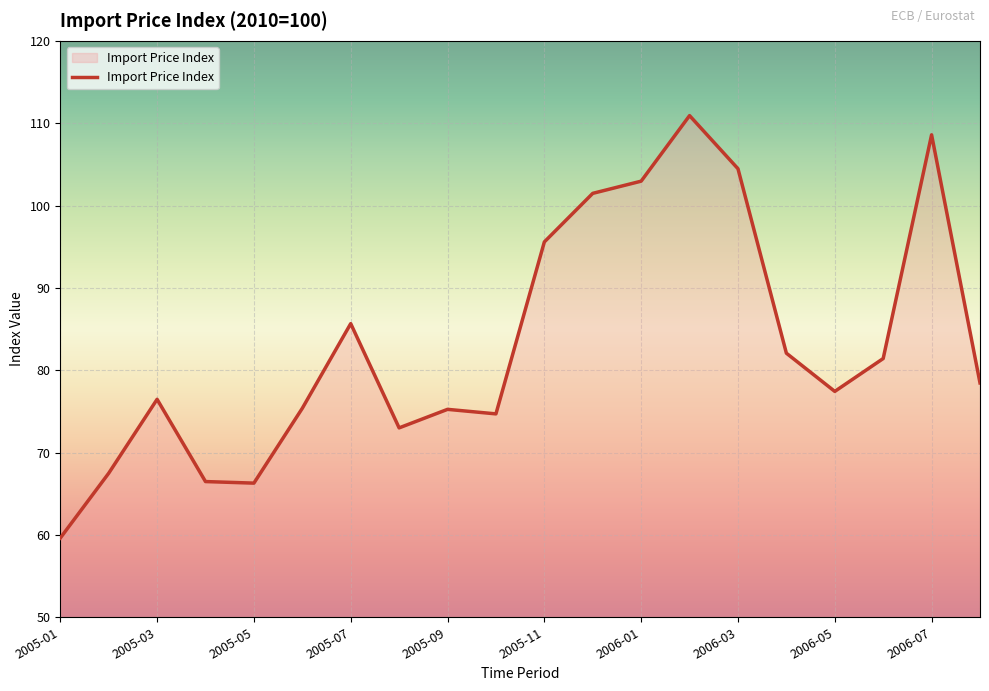

What is the maximum value shown in the chart?

110.9